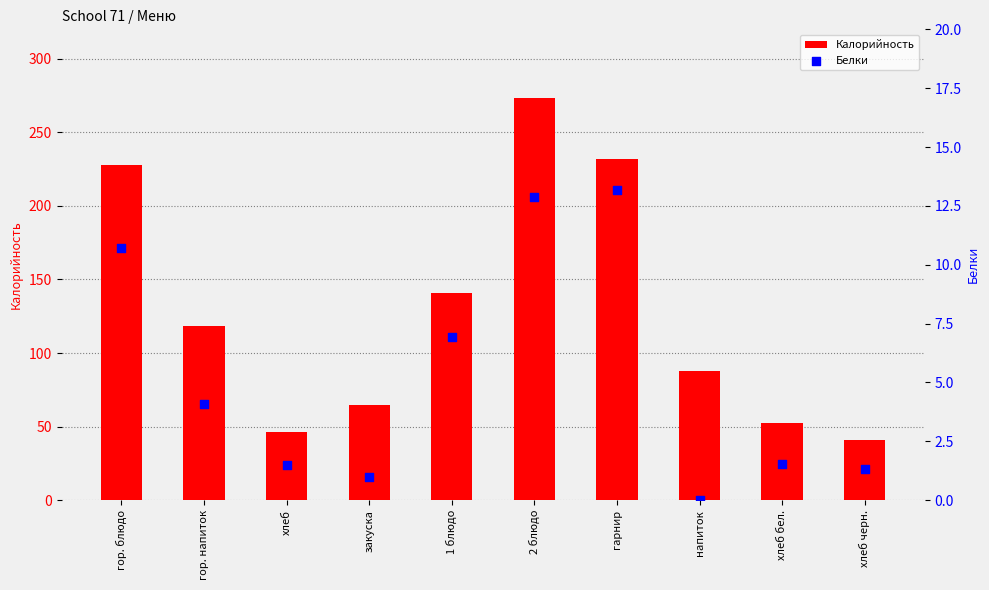

At how many categories does at least one series exceed 23?

10